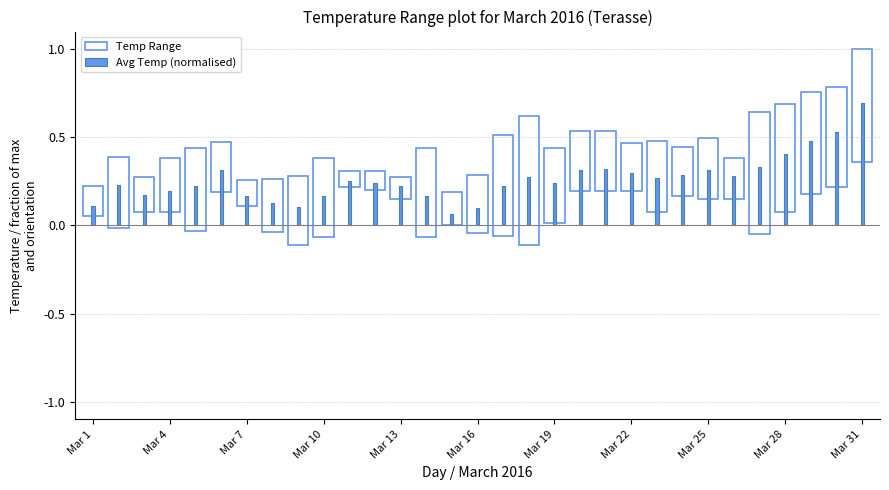

Are the bars grouped side by side (vs. stacked)?

No